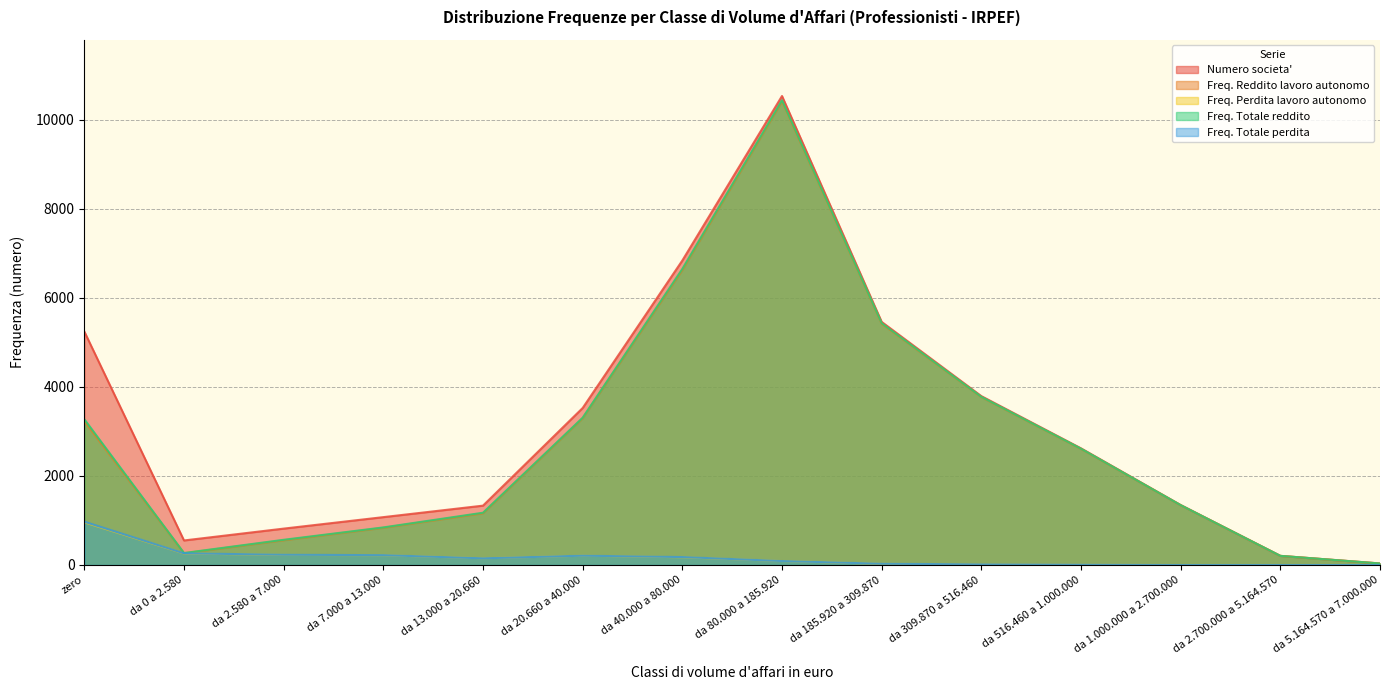

Where does the Freq. Reddito lavoro autonomo series first go above 2608?

zero